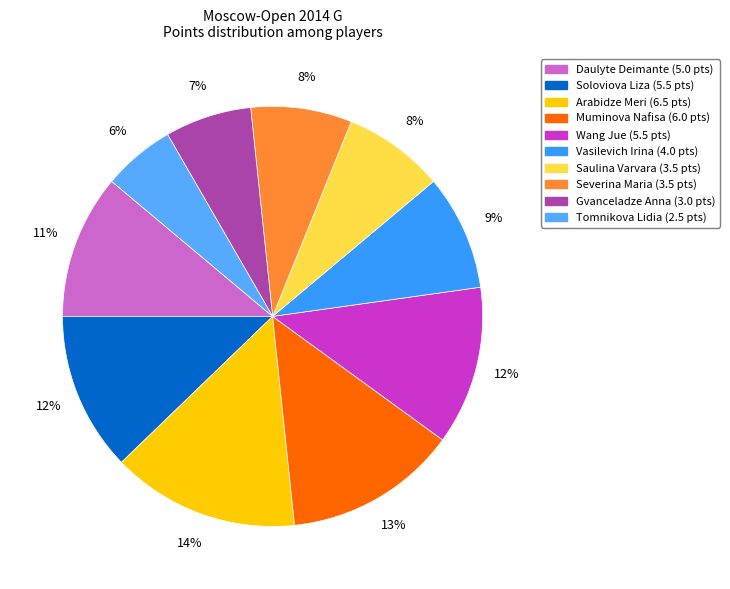

True or false: Daulyte Deimante accounts for 2% of the total.

False